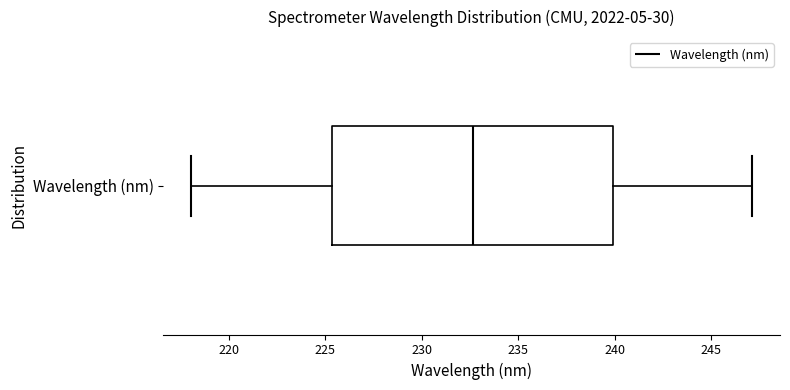

Where does the left whisker of the box for Wavelength (nm) end on the x-axis? The values are not printed on the chart, so give them approximately, as read against the axis.

218.0